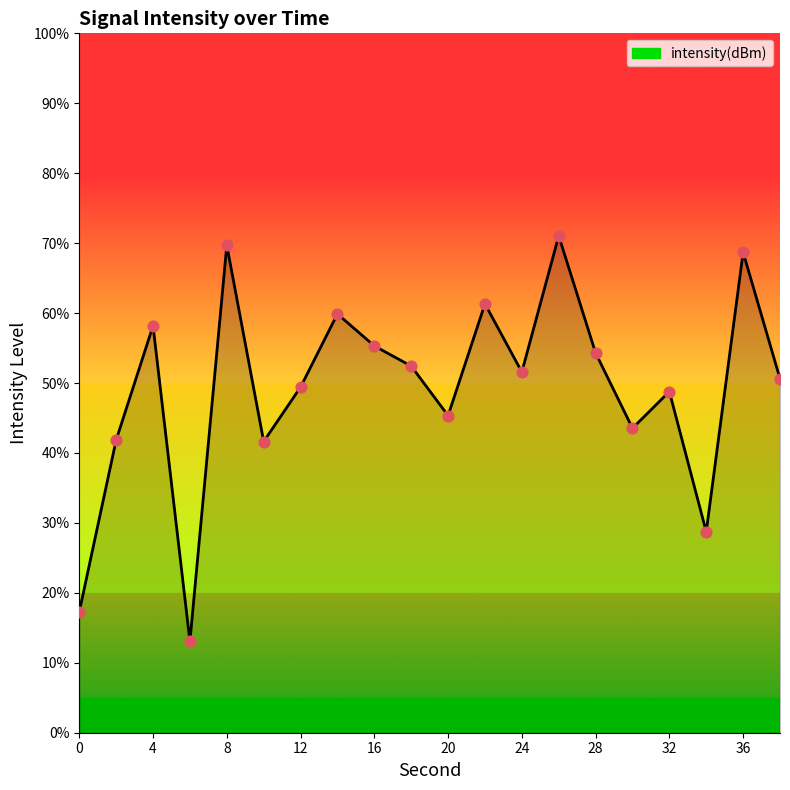

What is the greatest value displayed?

71.0